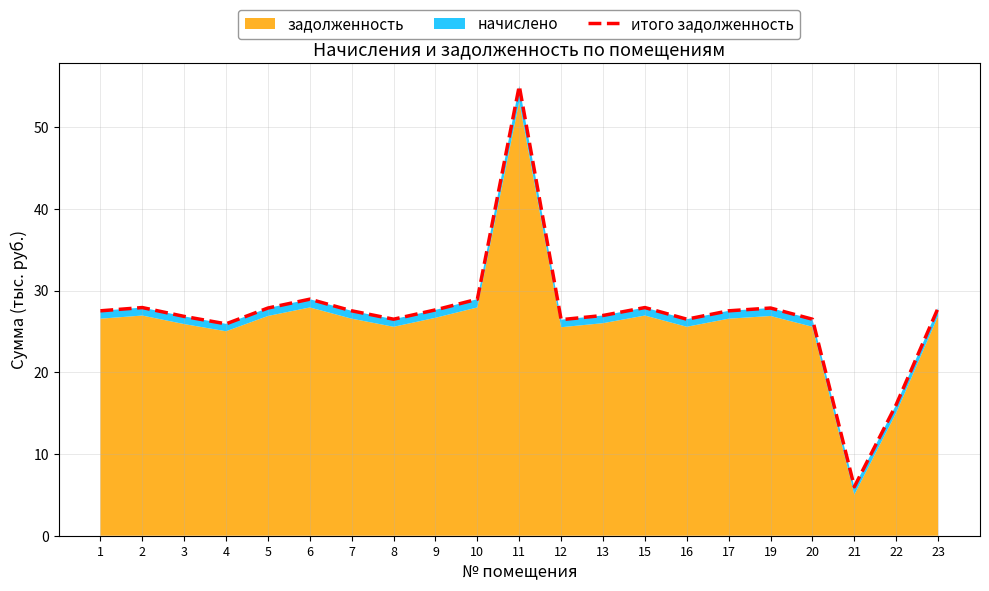

Reading right to left, list all the values displayed in this chart.

23=27.9	22=16.0	21=6.0	20=26.5	19=27.9	17=27.5	16=26.5	15=27.9	13=26.9	12=26.4	11=55.0	10=28.9	9=27.6	8=26.5	7=27.5	6=28.9	5=27.9	4=25.9	3=26.8	2=27.9	1=27.5